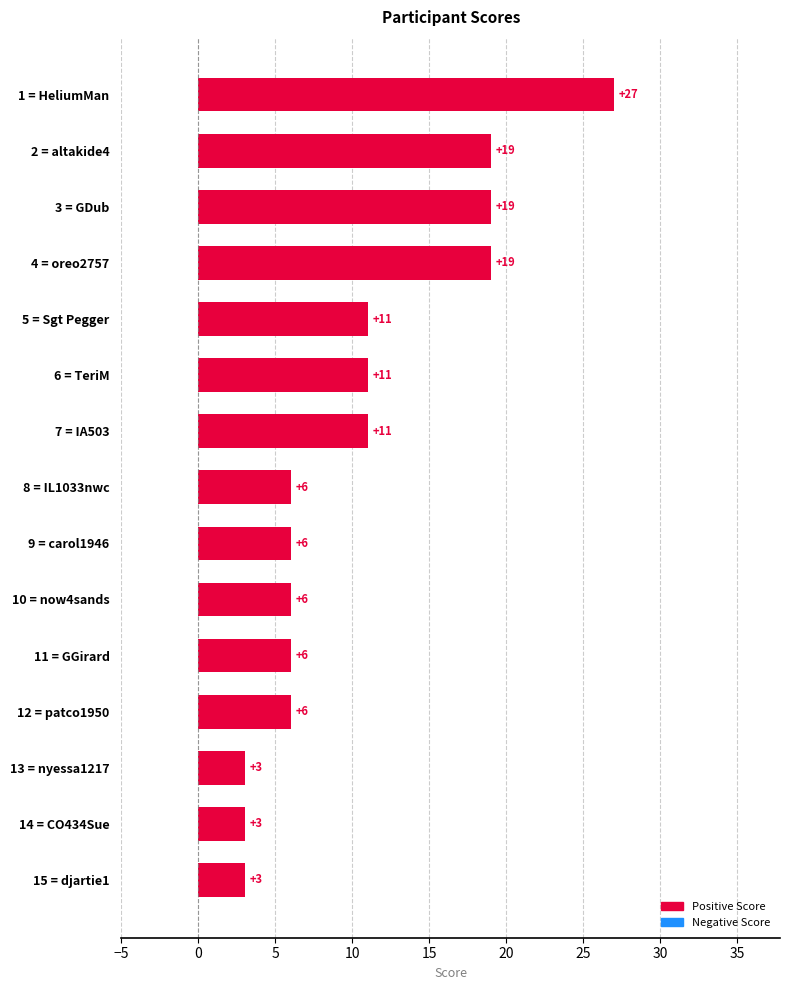

Reading top to bottom, transcribe all the data shown in this chart.

1 = HeliumMan=27	2 = altakide4=19	3 = GDub=19	4 = oreo2757=19	5 = Sgt Pegger=11	6 = TeriM=11	7 = IA503=11	8 = IL1033nwc=6	9 = carol1946=6	10 = now4sands=6	11 = GGirard=6	12 = patco1950=6	13 = nyessa1217=3	14 = CO434Sue=3	15 = djartie1=3